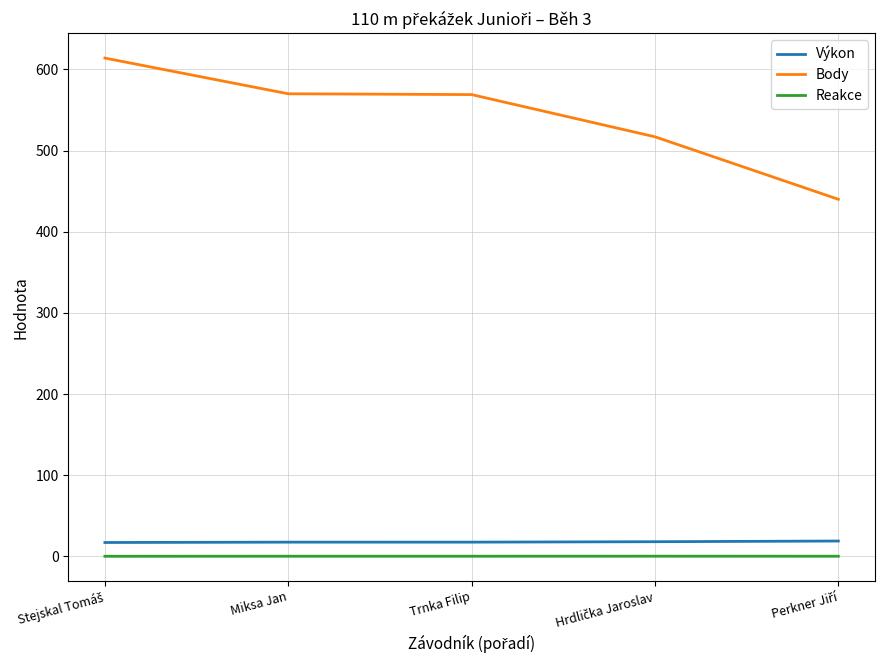

What is the difference between the second highest and minimum values in the Body series?

130.0